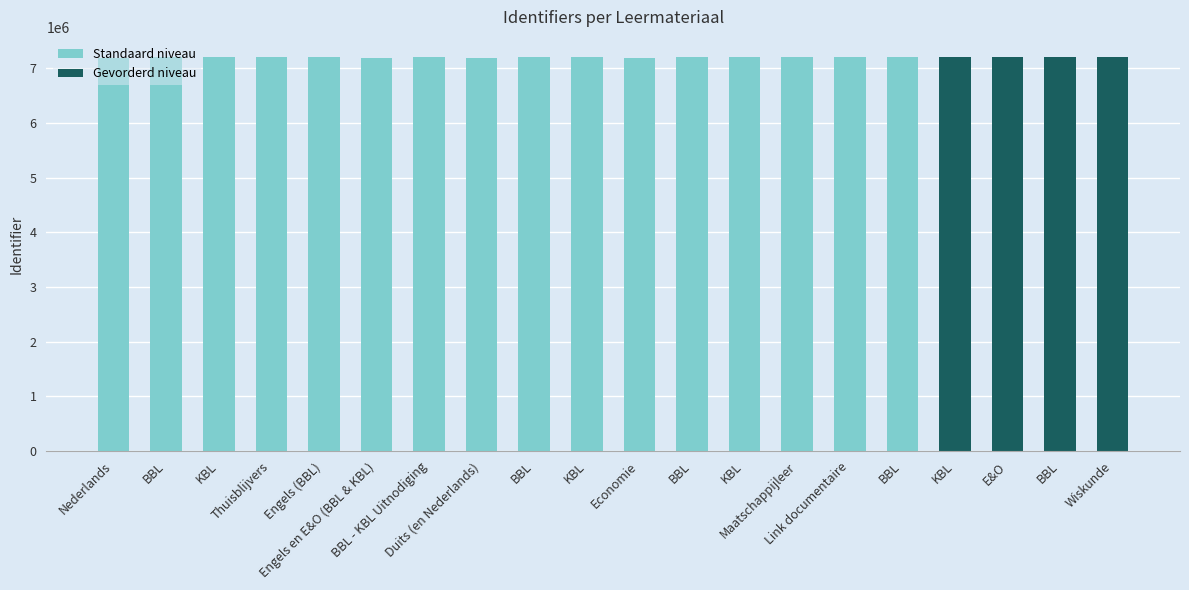

Are the bars horizontal?

No